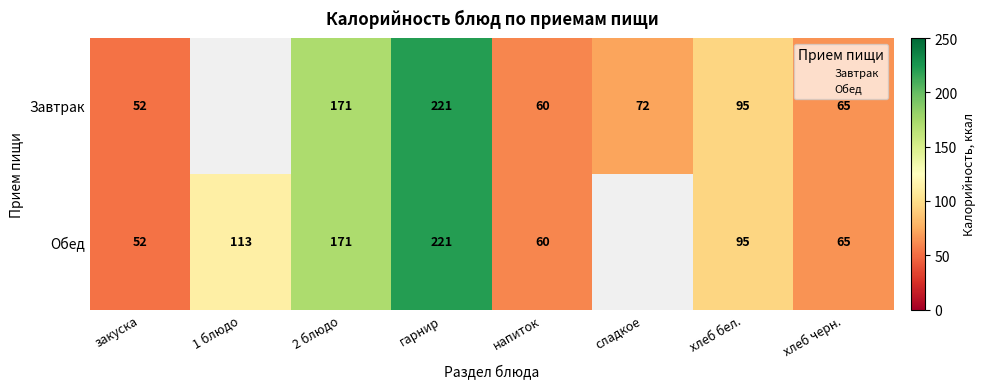

What is the sum of the Завтрак values at 2 блюдо and закуска?

223